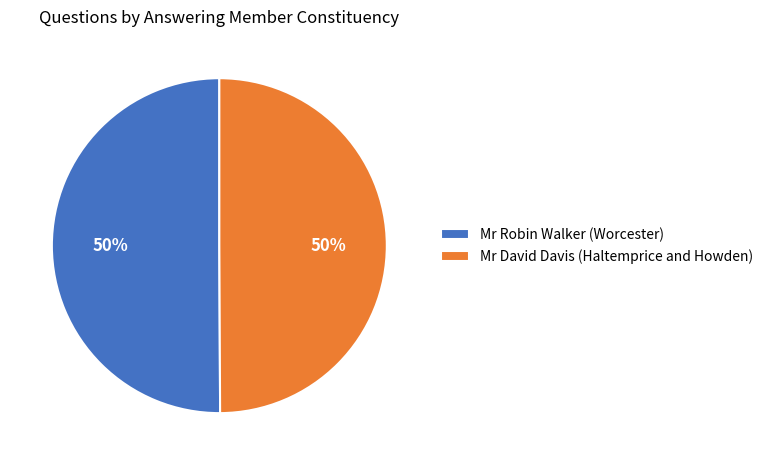

True or false: Mr Robin Walker (Worcester) accounts for 50% of the total.

True